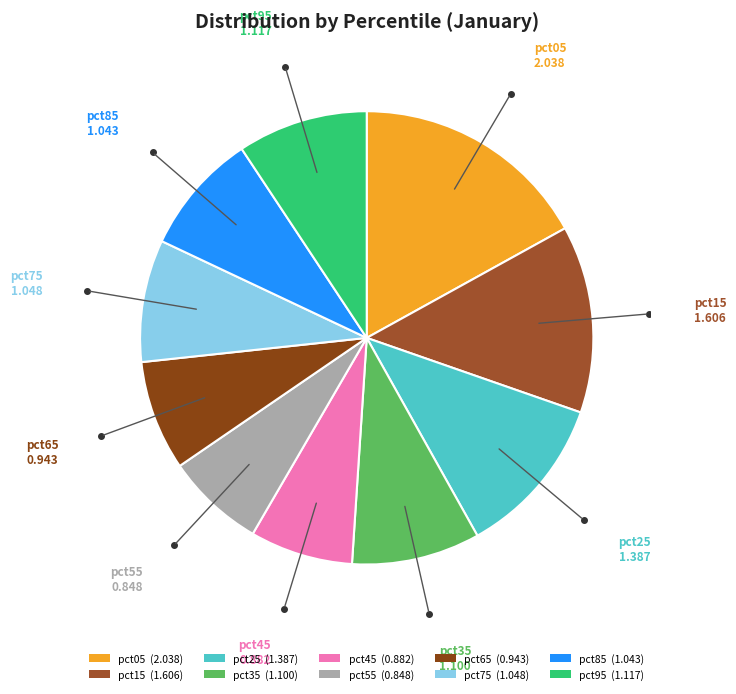

To the nearest percent, what is the difference between the largest and smallest slice percentages?

10%